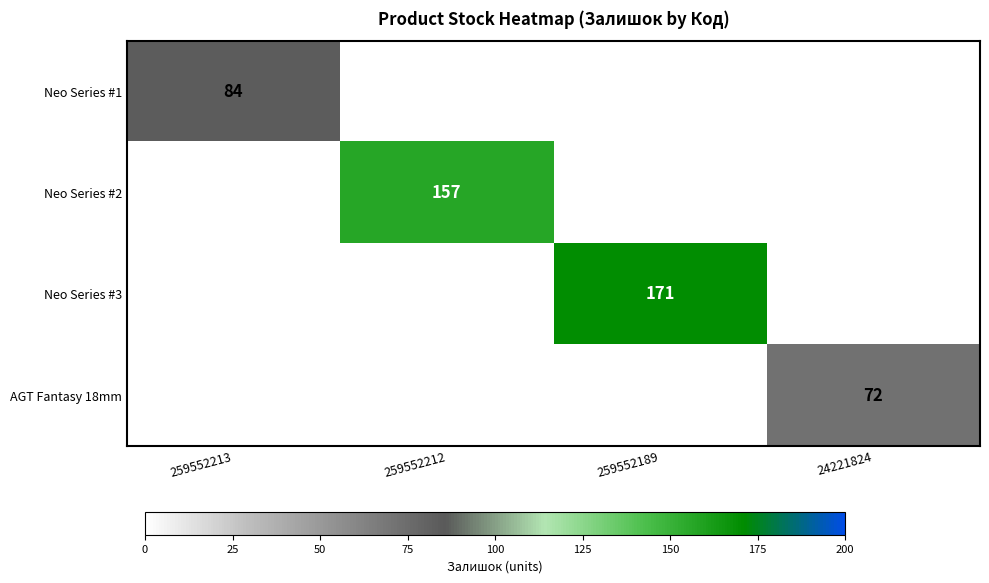

True or false: AGT Fantasy 18mm has a value of 100 at 24221824.

False